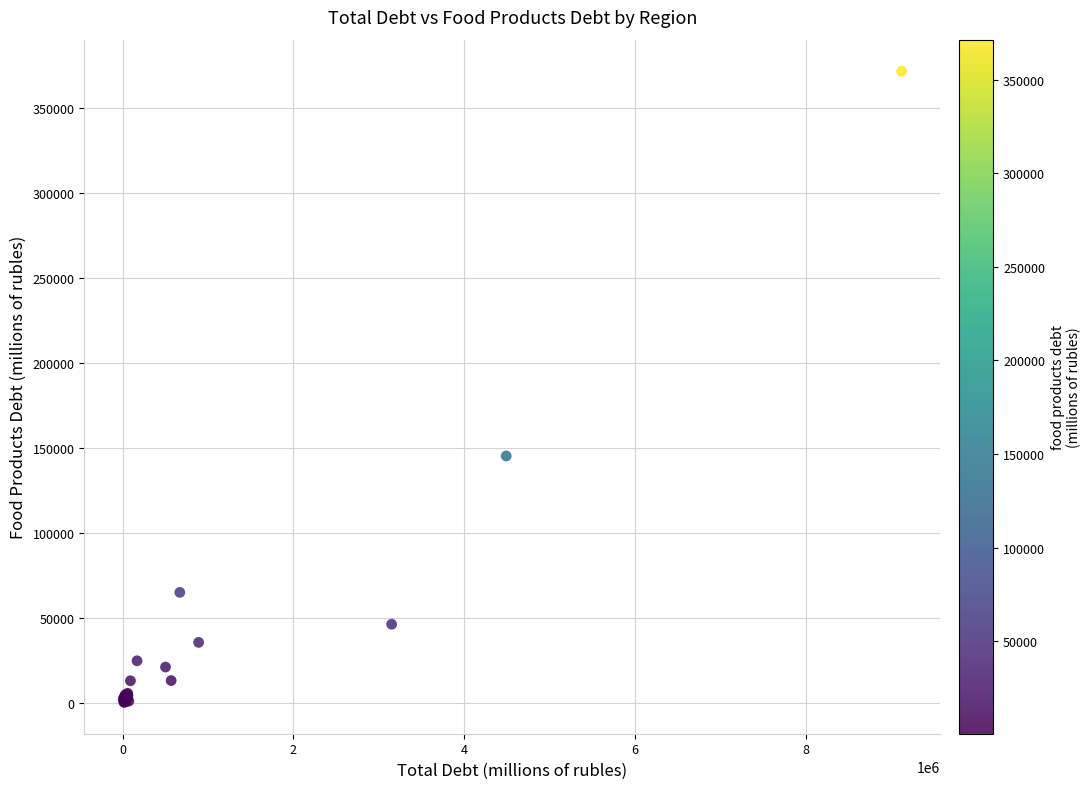

What Y value in the scatter plot is closest to 185973?

145245.2